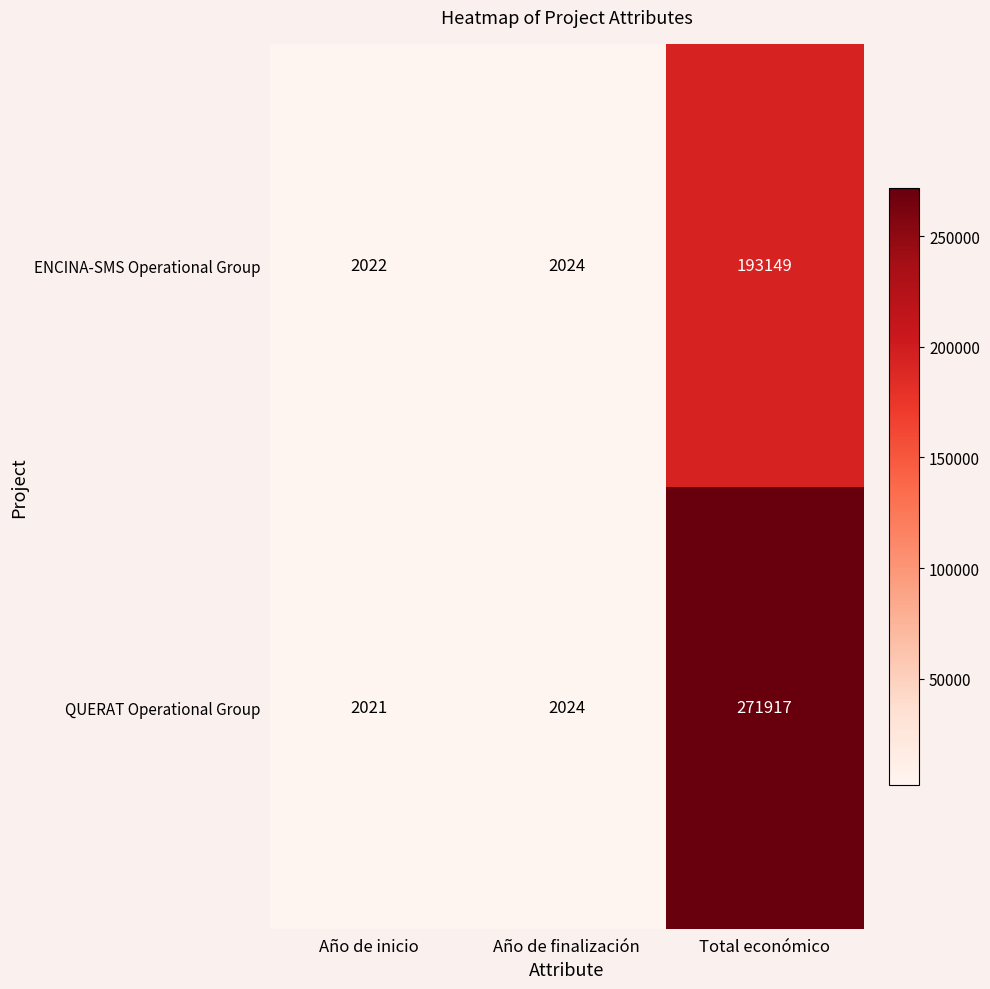

Reading left to right, list all the values displayed in this chart.

ENCINA-SMS Operational Group: 2022	2024	193149
QUERAT Operational Group: 2021	2024	271917